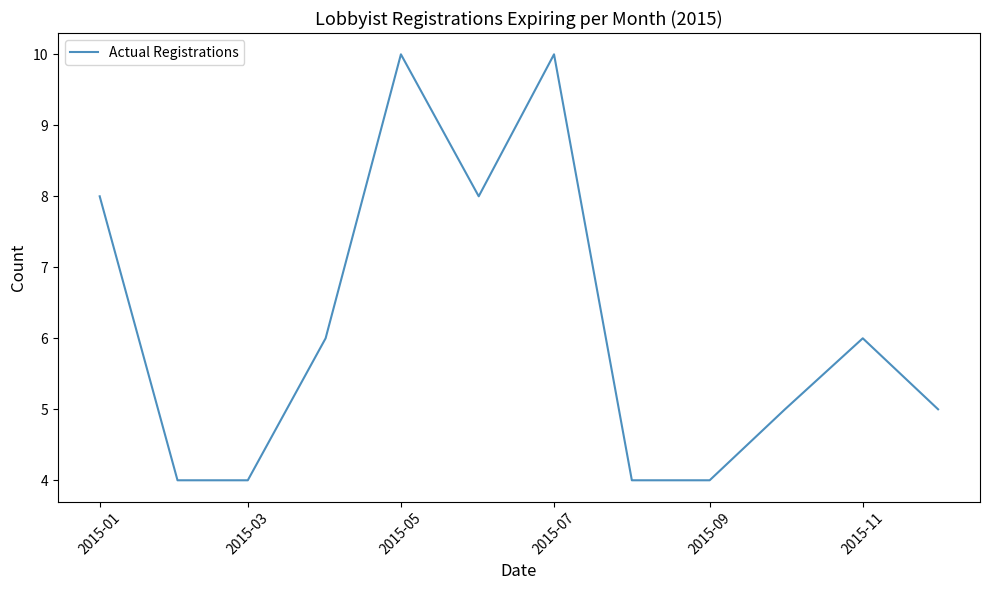

What is the difference between the maximum and minimum values?

6